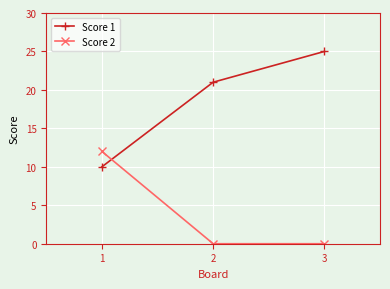

What is the difference between the highest and lowest values at 2?

21